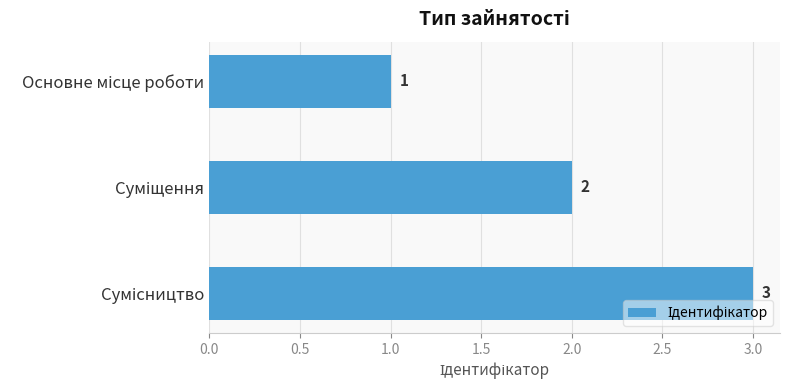

What is the greatest value displayed?

3